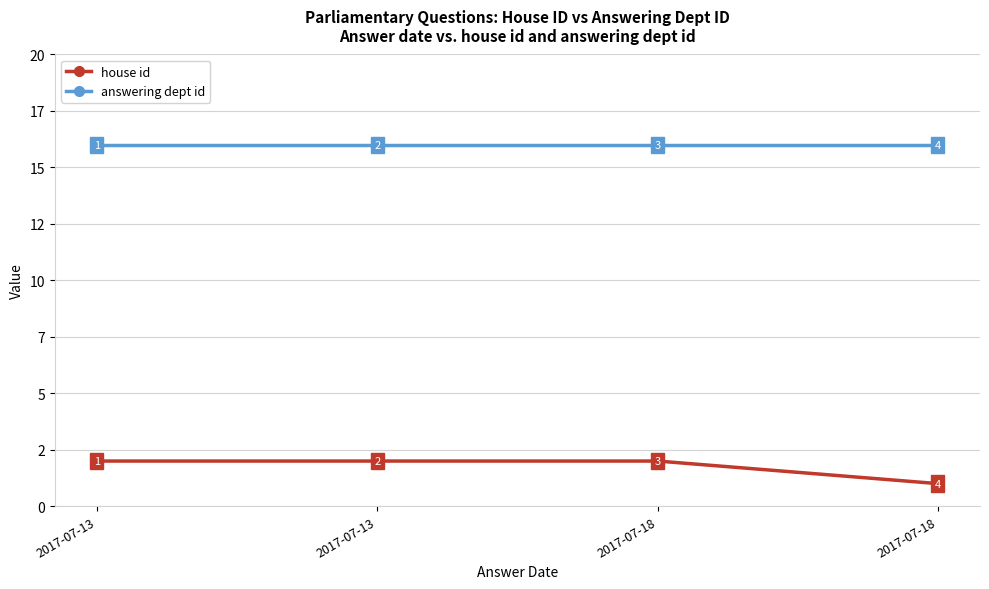

Which label corresponds to the largest value in the chart?

2017-07-13